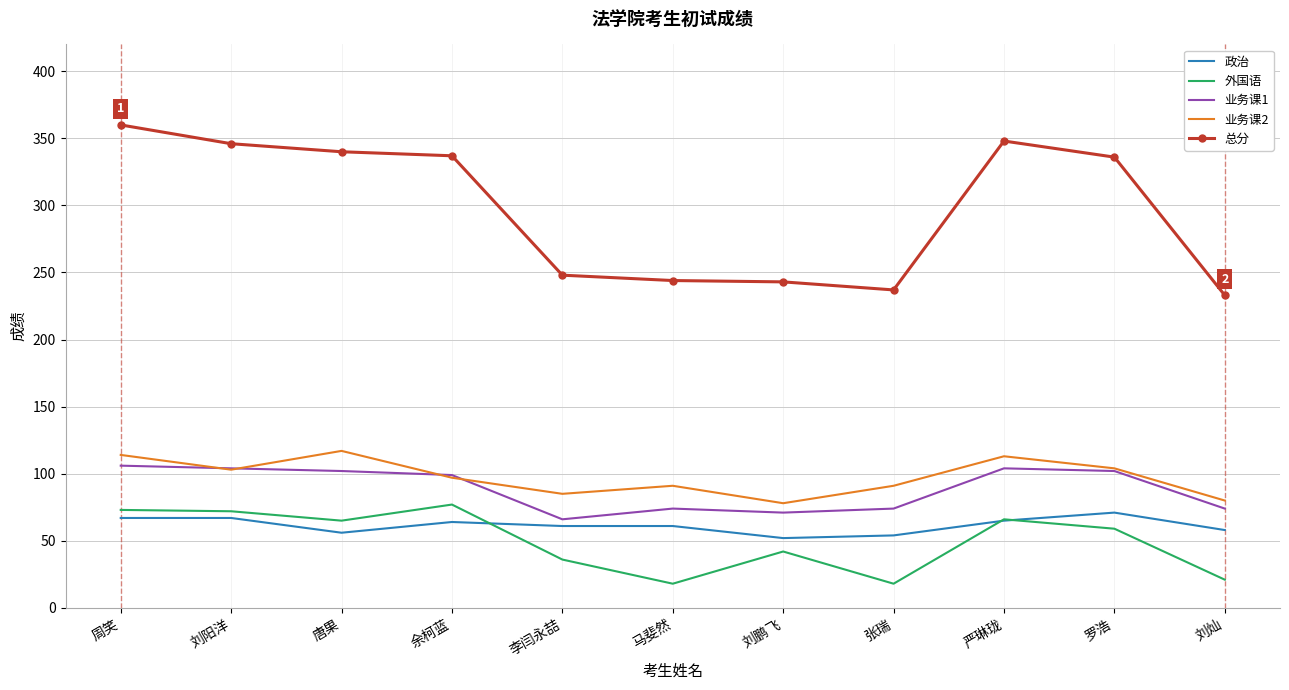

The 总分 series shows 244 at 马斐然. True or false?

True